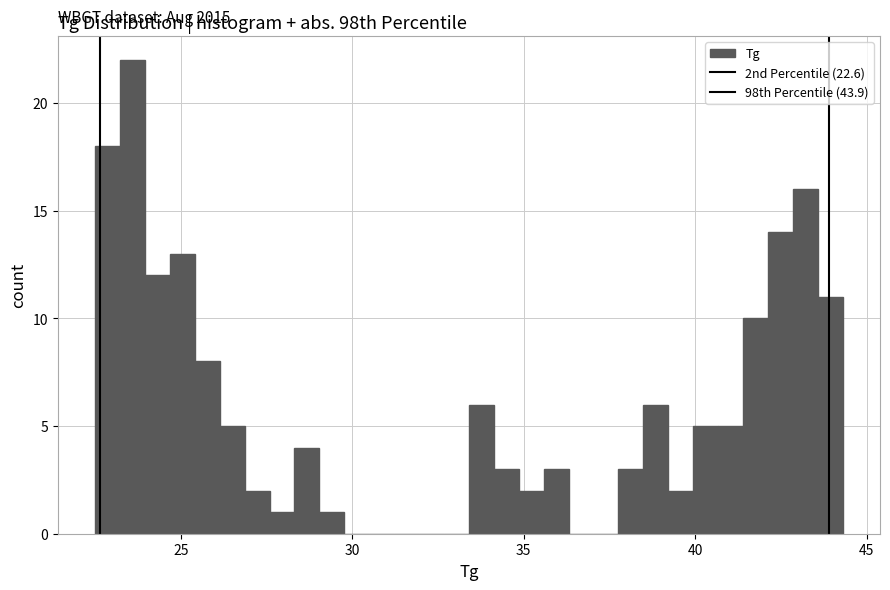

Read against the x-axis, roughly where is the centre of the tallest bar?

23.5